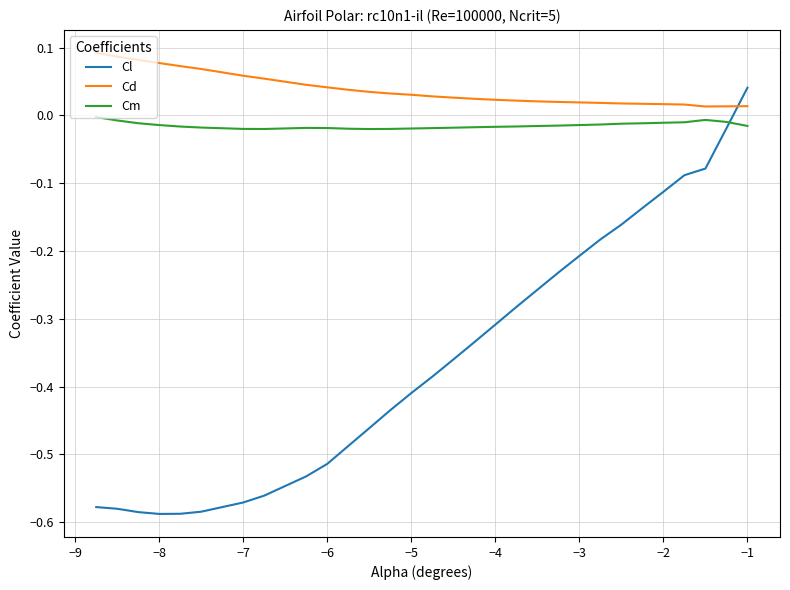

Which series has the widest spread of values?

Cl